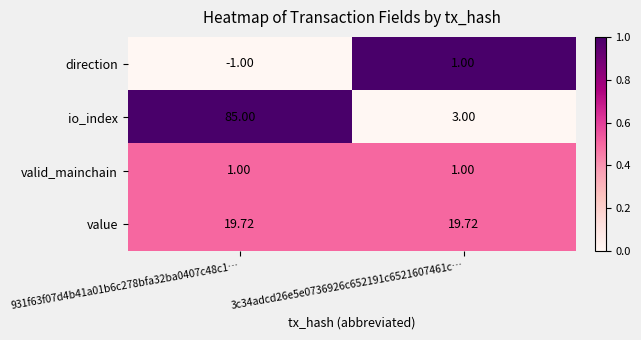

Which series has the largest total across all categories?

io_index